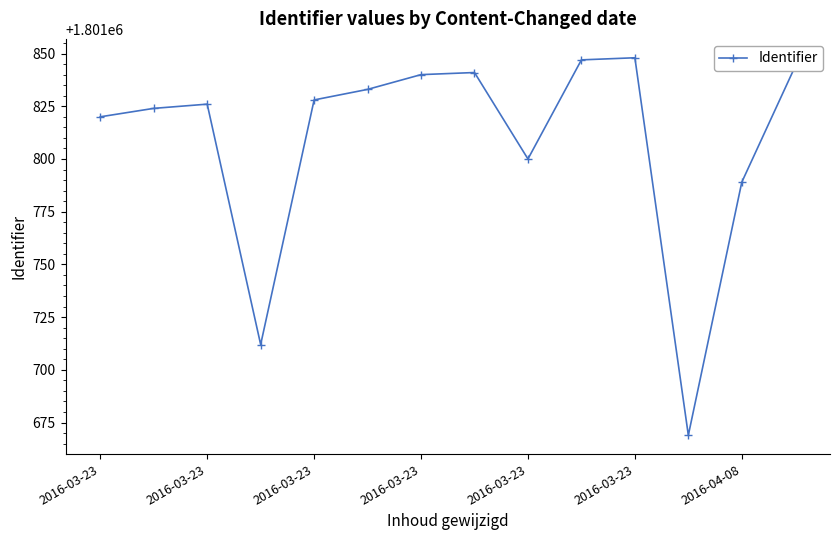

How many interior local peaks (higher than both neighbors) does the data have?

3